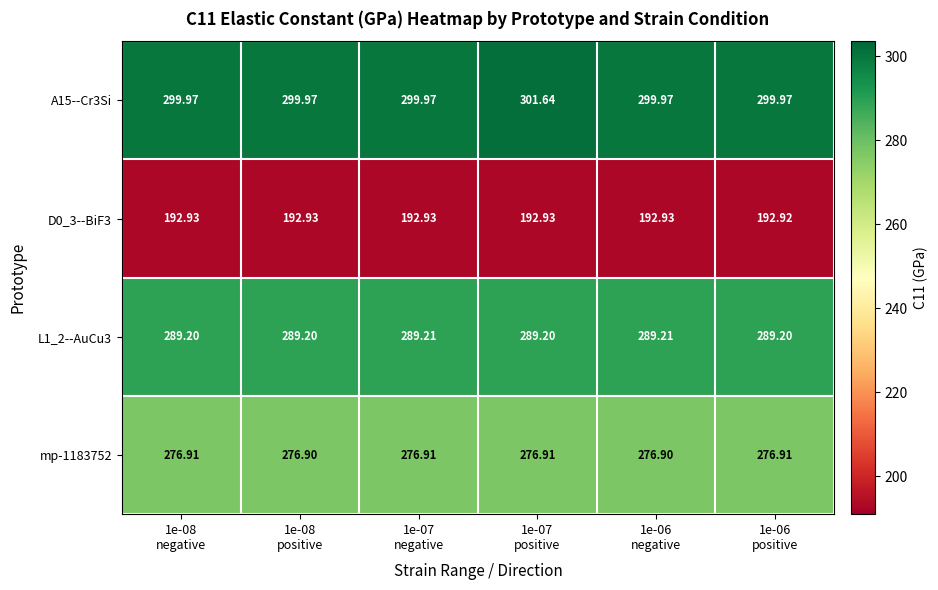

Reading right to left, what are all the values shown in this chart?

A15--Cr3Si: 1e-06
positive=300.0	1e-06
negative=300.0	1e-07
positive=301.6	1e-07
negative=300.0	1e-08
positive=300.0	1e-08
negative=300.0
D0_3--BiF3: 1e-06
positive=192.9	1e-06
negative=192.9	1e-07
positive=192.9	1e-07
negative=192.9	1e-08
positive=192.9	1e-08
negative=192.9
L1_2--AuCu3: 1e-06
positive=289.2	1e-06
negative=289.2	1e-07
positive=289.2	1e-07
negative=289.2	1e-08
positive=289.2	1e-08
negative=289.2
mp-1183752: 1e-06
positive=276.9	1e-06
negative=276.9	1e-07
positive=276.9	1e-07
negative=276.9	1e-08
positive=276.9	1e-08
negative=276.9